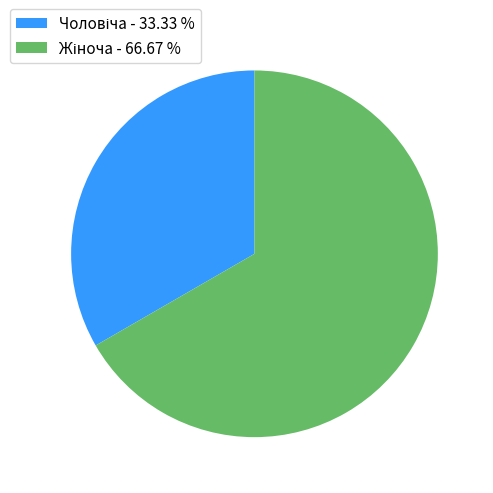

Does any single category account for the majority?

Yes